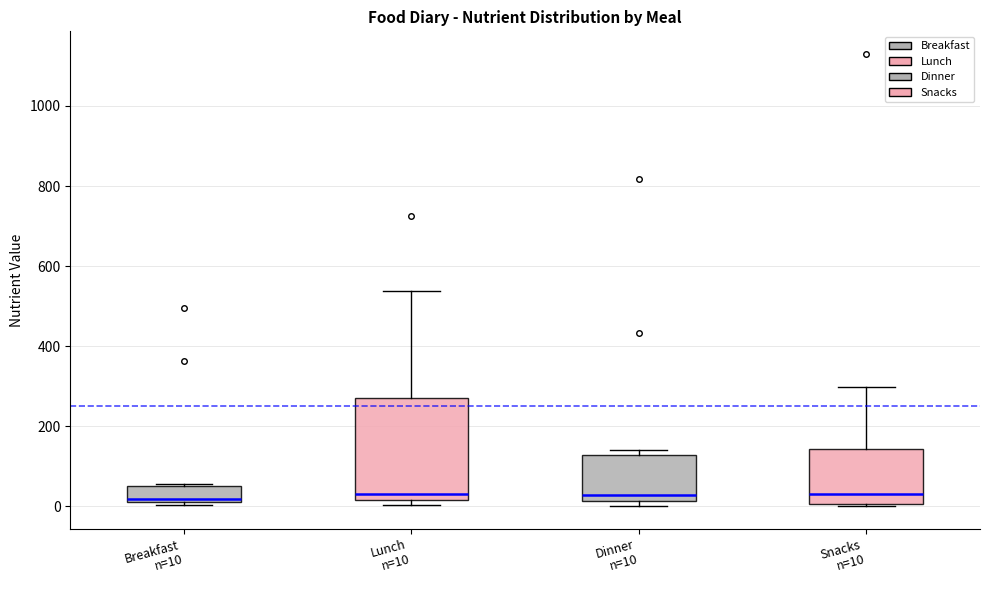

Reading left to right, read every box against the y-axis: the position of its median line, the range the box covers, and the ends of its whiskers. The values are not printed on the chart, so give them approximately, as read against the axis.

Breakfast n=10: median 20 (just above the box's lower edge), box 20 to 60, whiskers 0 to 60
Lunch n=10: median 40, box 20 to 280, whiskers 0 to 540
Dinner n=10: median 20 (just above the box's lower edge), box 20 to 120, whiskers 0 to 140
Snacks n=10: median 40, box 0 to 140, whiskers 0 to 300